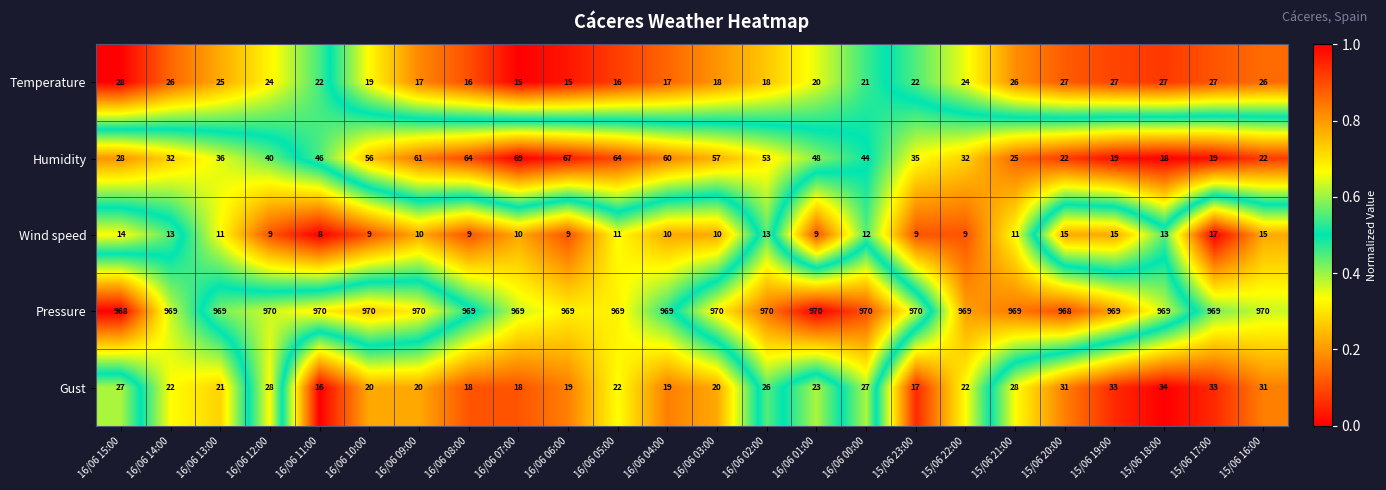

What is the spread (max minus min) of values at 16/06 00:00?

958